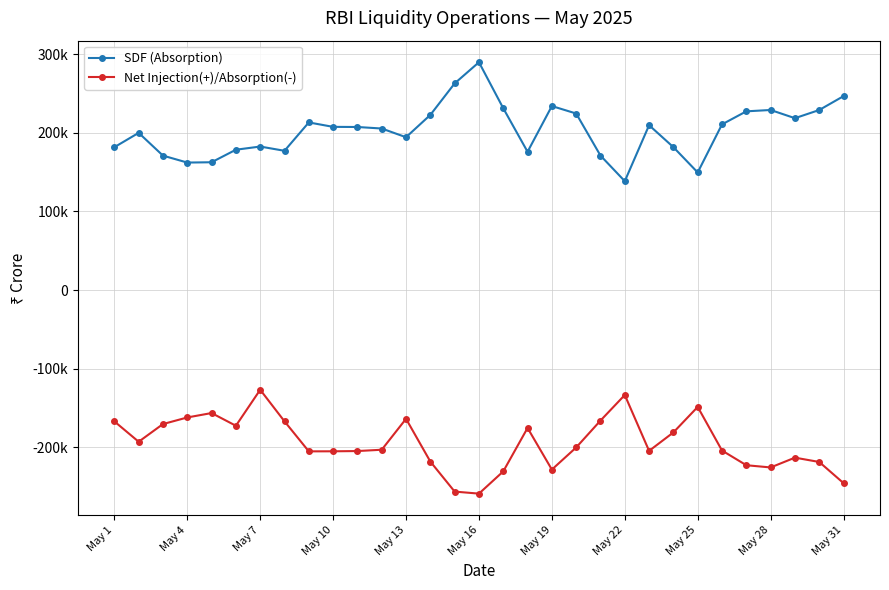

True or false: SDF (Absorption) and Net Injection(+)/Absorption(-) cross at least once.

False